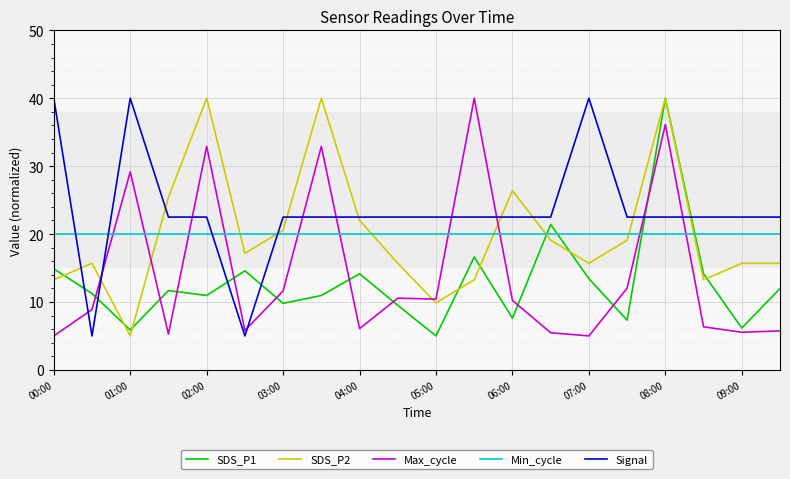

Which series has the largest total across all categories?

Signal